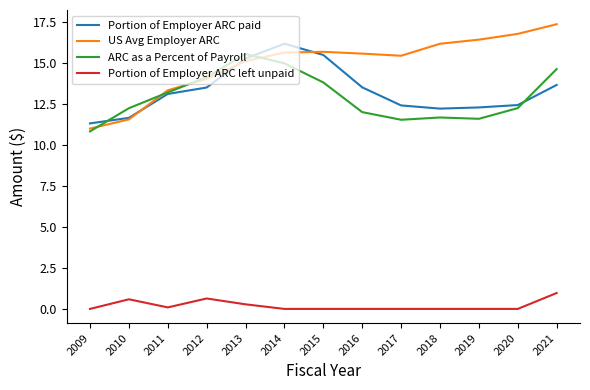

Rank the series at 2018 from lowest to highest value.

Portion of Employer ARC left unpaid, ARC as a Percent of Payroll, Portion of Employer ARC paid, US Avg Employer ARC